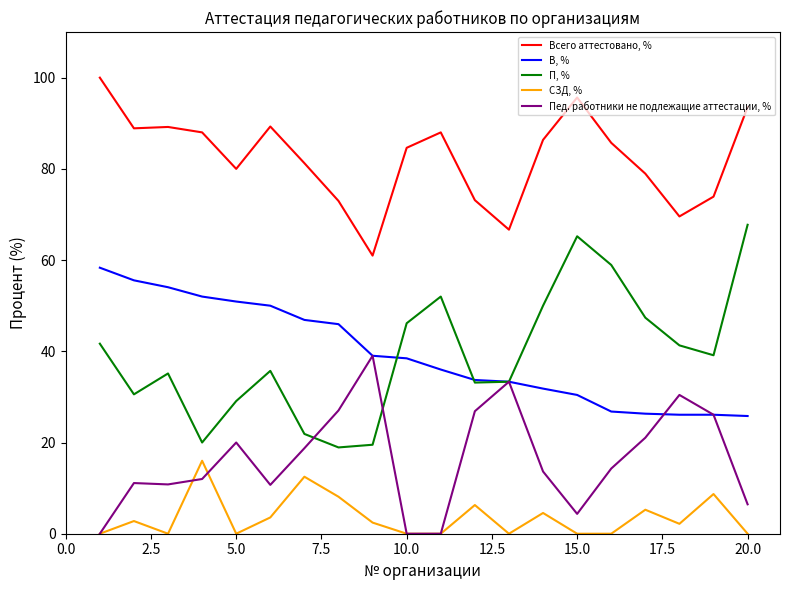

What is the greatest value displayed?

100.0